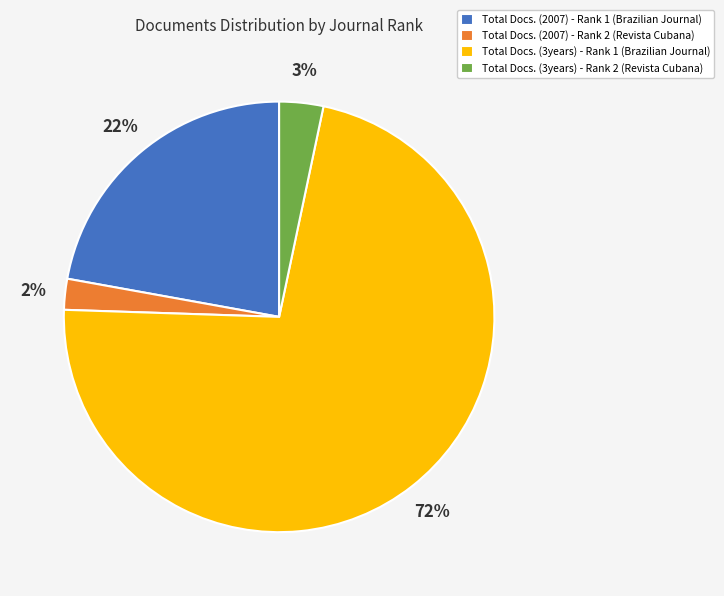

To the nearest percent, what percentage of the pie is Total Docs. (2007) - Rank 2?

2%